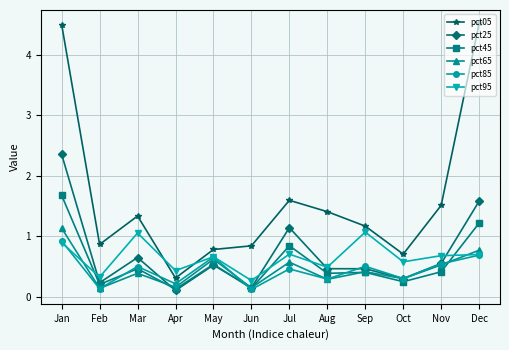

Is the value of pct95 at Mar greater than the value of pct65 at Dec?

Yes